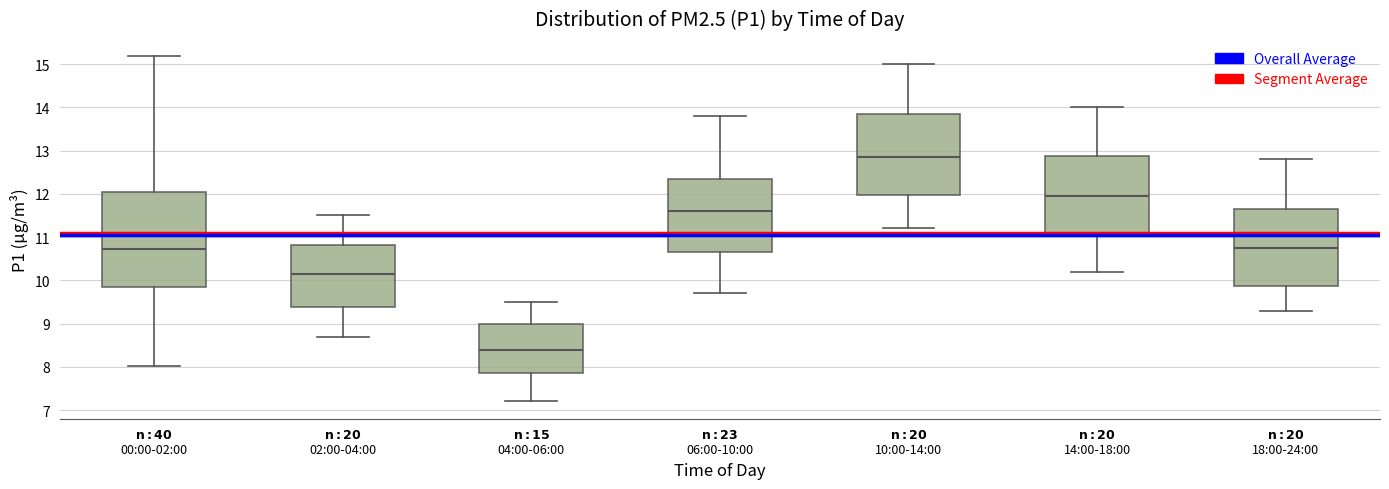

Reading left to right, transcribe this box plot: for each box, give where its median line is, the range the box spans, and where its two whiskers end, as read against the y-axis. The values are not printed on the chart, so give them approximately, as read against the axis.

$\bf{n: 40}$ 00:00-02:00: median 10.7, box 9.8 to 12.0, whiskers 8.0 to 15.2
$\bf{n: 20}$ 02:00-04:00: median 10.2, box 9.4 to 10.8, whiskers 8.7 to 11.5
$\bf{n: 15}$ 04:00-06:00: median 8.4, box 7.9 to 9.0, whiskers 7.2 to 9.5
$\bf{n: 23}$ 06:00-10:00: median 11.6, box 10.7 to 12.4, whiskers 9.7 to 13.8
$\bf{n: 20}$ 10:00-14:00: median 12.9, box 12.0 to 13.9, whiskers 11.2 to 15.0
$\bf{n: 20}$ 14:00-18:00: median 12.0, box 11.1 to 12.9, whiskers 10.2 to 14.0
$\bf{n: 20}$ 18:00-24:00: median 10.8, box 9.9 to 11.7, whiskers 9.3 to 12.8